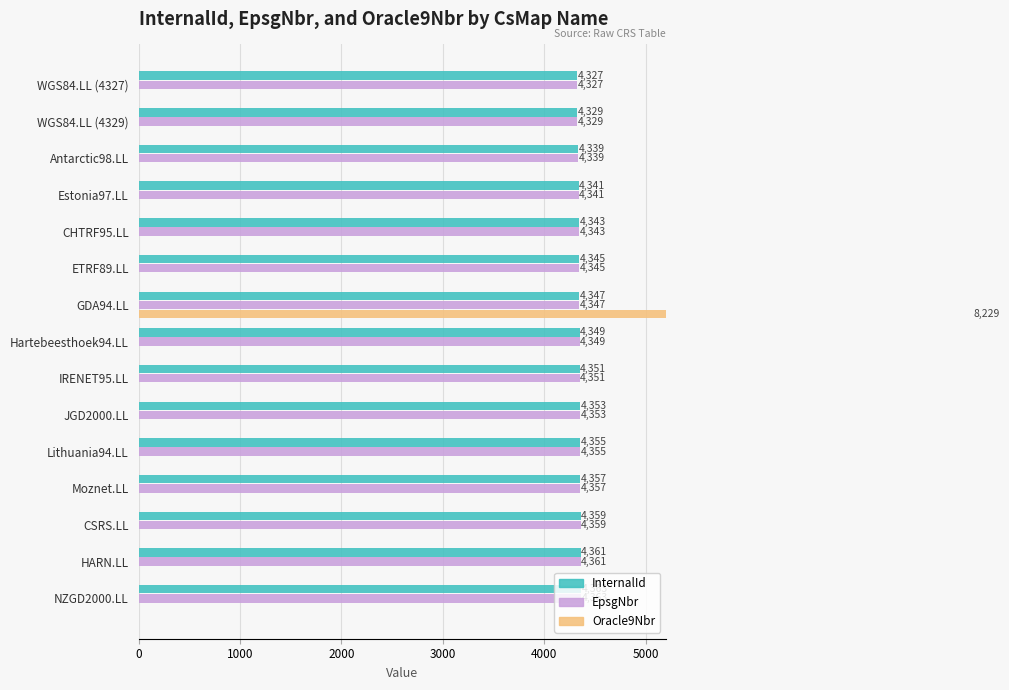

How many data points in InternalId are less than 4349?

7